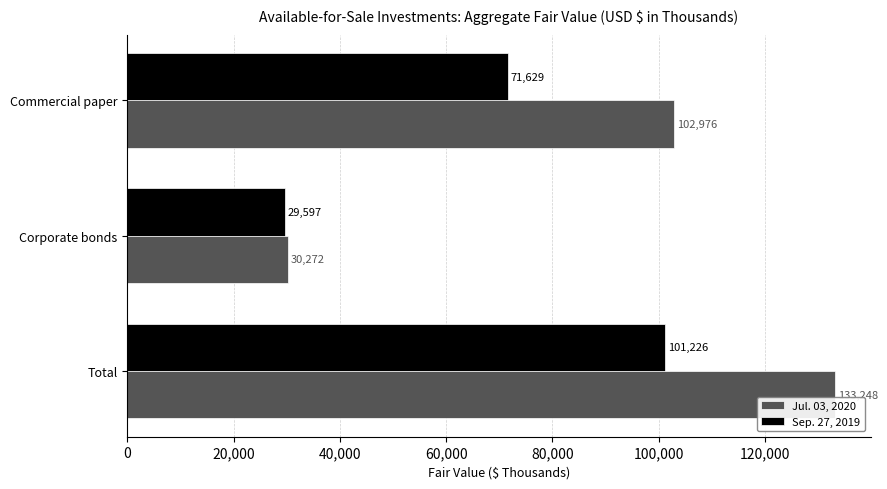

Which series changed the most between Corporate bonds and Commercial paper?

Jul. 03, 2020